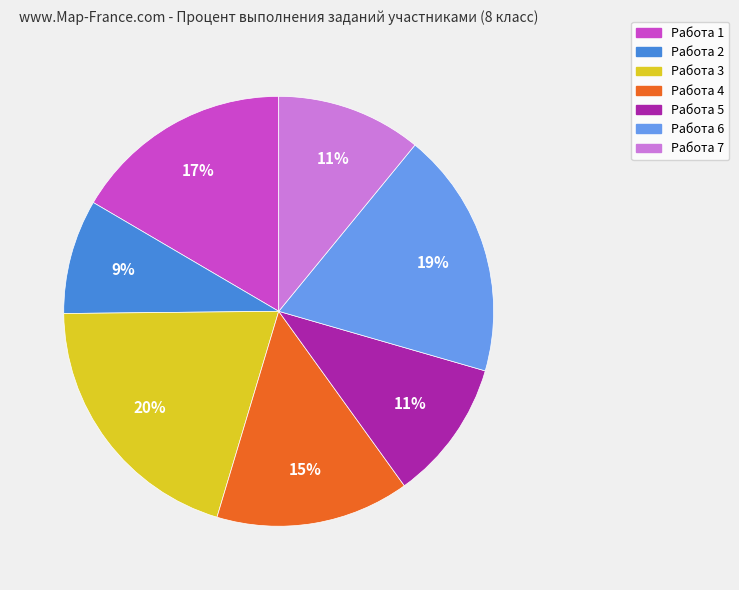

What percentage is the Работа 4 slice, to the nearest percent?

15%